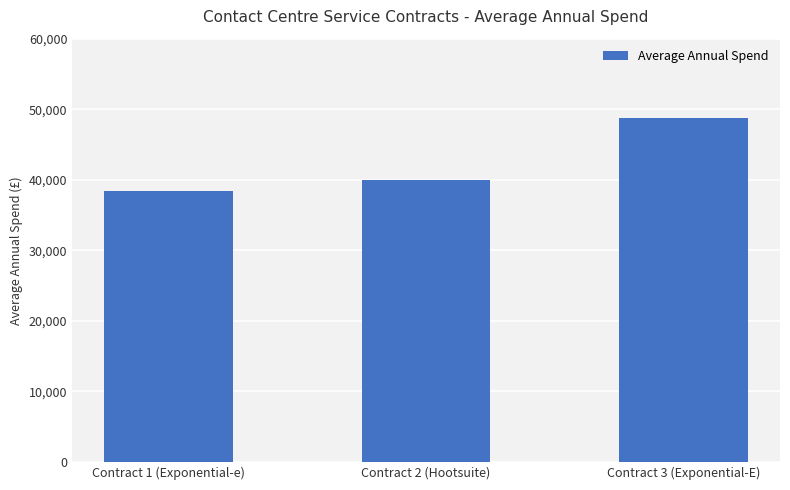

At which label is the value closest to 43585?

Contract 2 (Hootsuite)